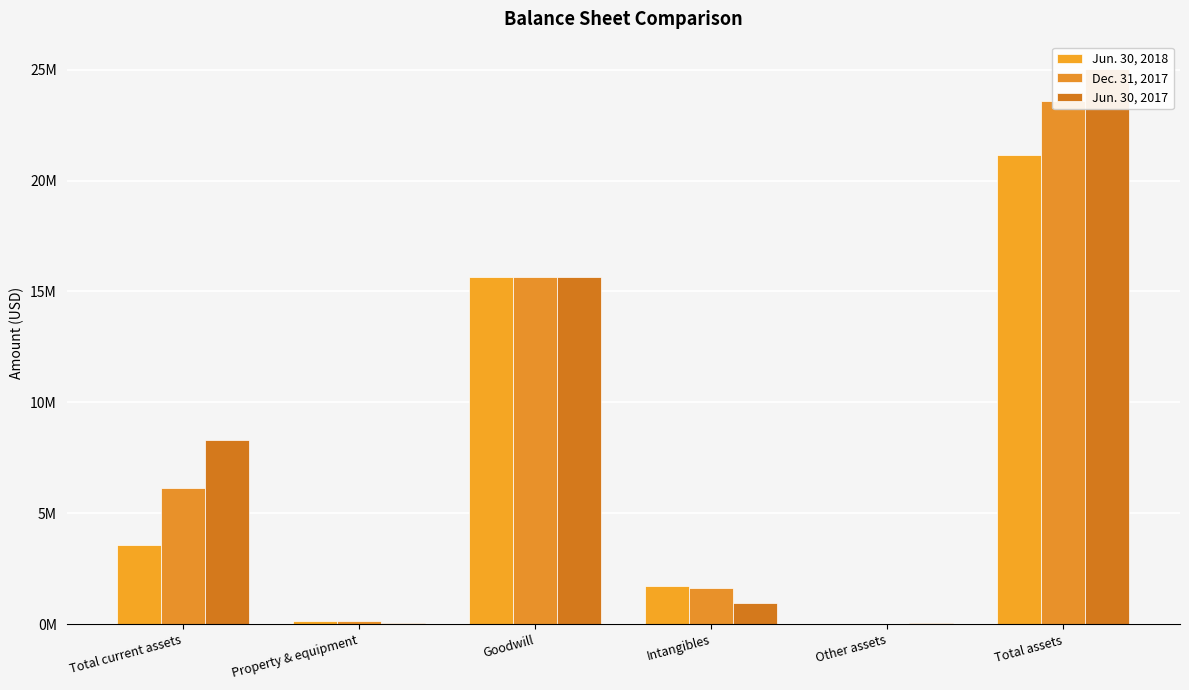

What is the average value of the Jun. 30, 2018 series?

7052032